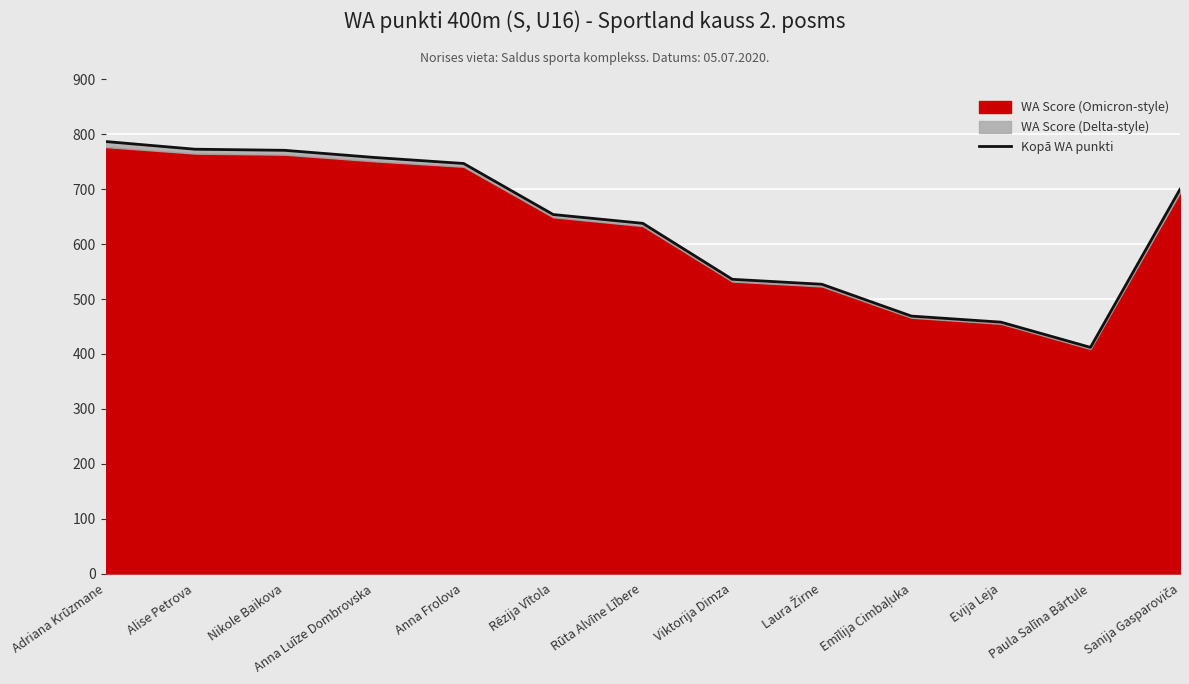

What is the ratio of the value at Viktorija Dimza to the value at Alise Petrova?

0.7